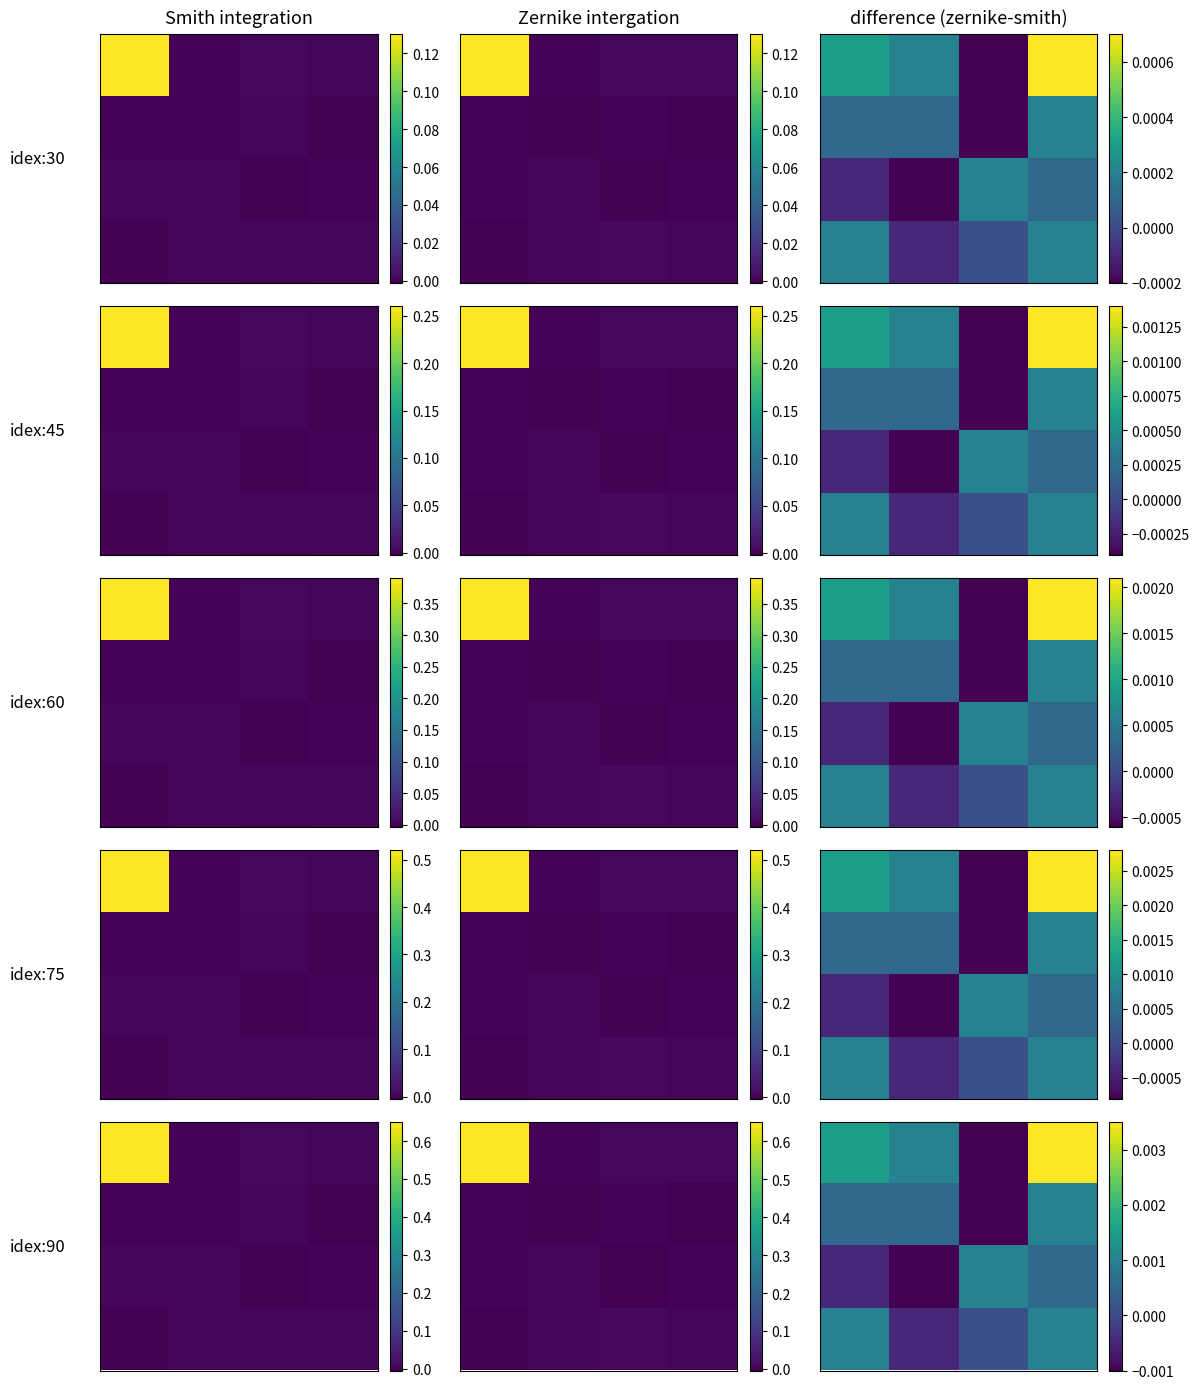

How many data points does each series have?

4